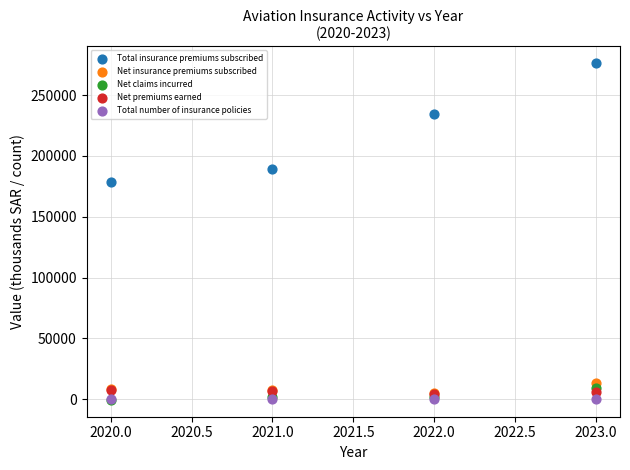

In the Total insurance premiums subscribed series, what Y value is closest to 227461?

234580.7